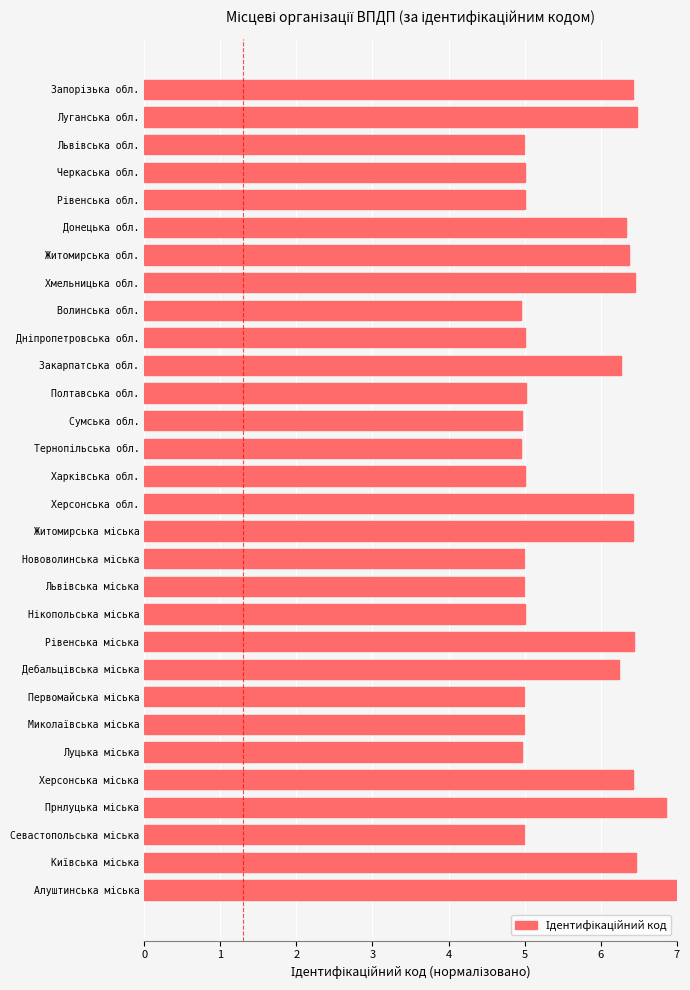

Read the value at Луганська обл..

6.5